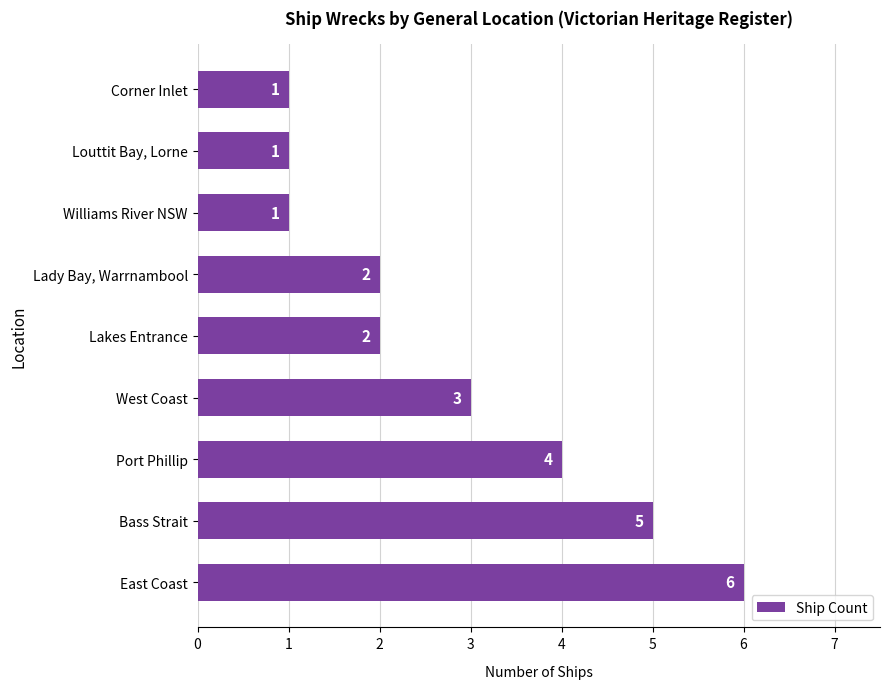

Where is the data nearest to the value 3?

West Coast